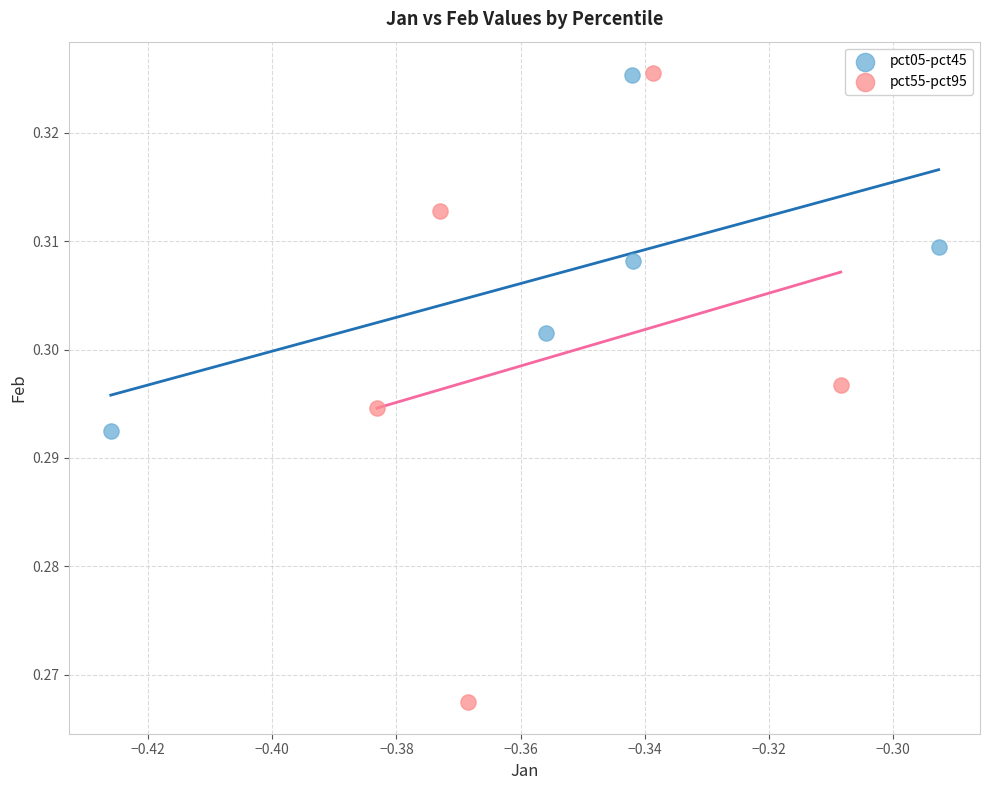

Which series reaches the minimum Y coordinate?

pct55-pct95